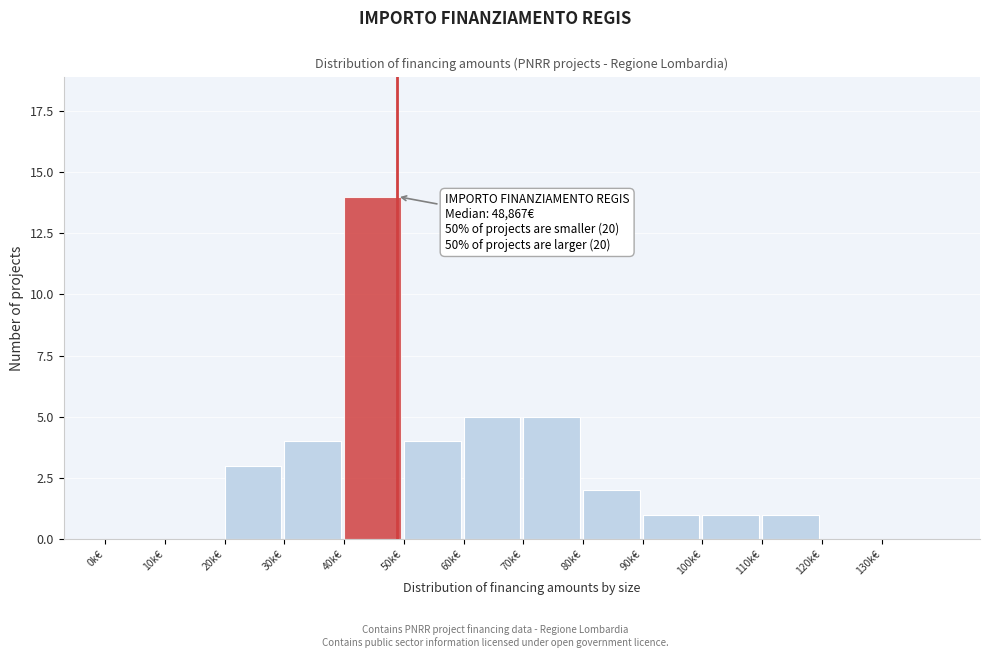

Reading left to right, extract all data points from this chart.

0k€=0	10k€=0	20k€=3	30k€=4	40k€=14	50k€=4	60k€=5	70k€=5	80k€=2	90k€=1	100k€=1	110k€=1	120k€=0	130k€=0